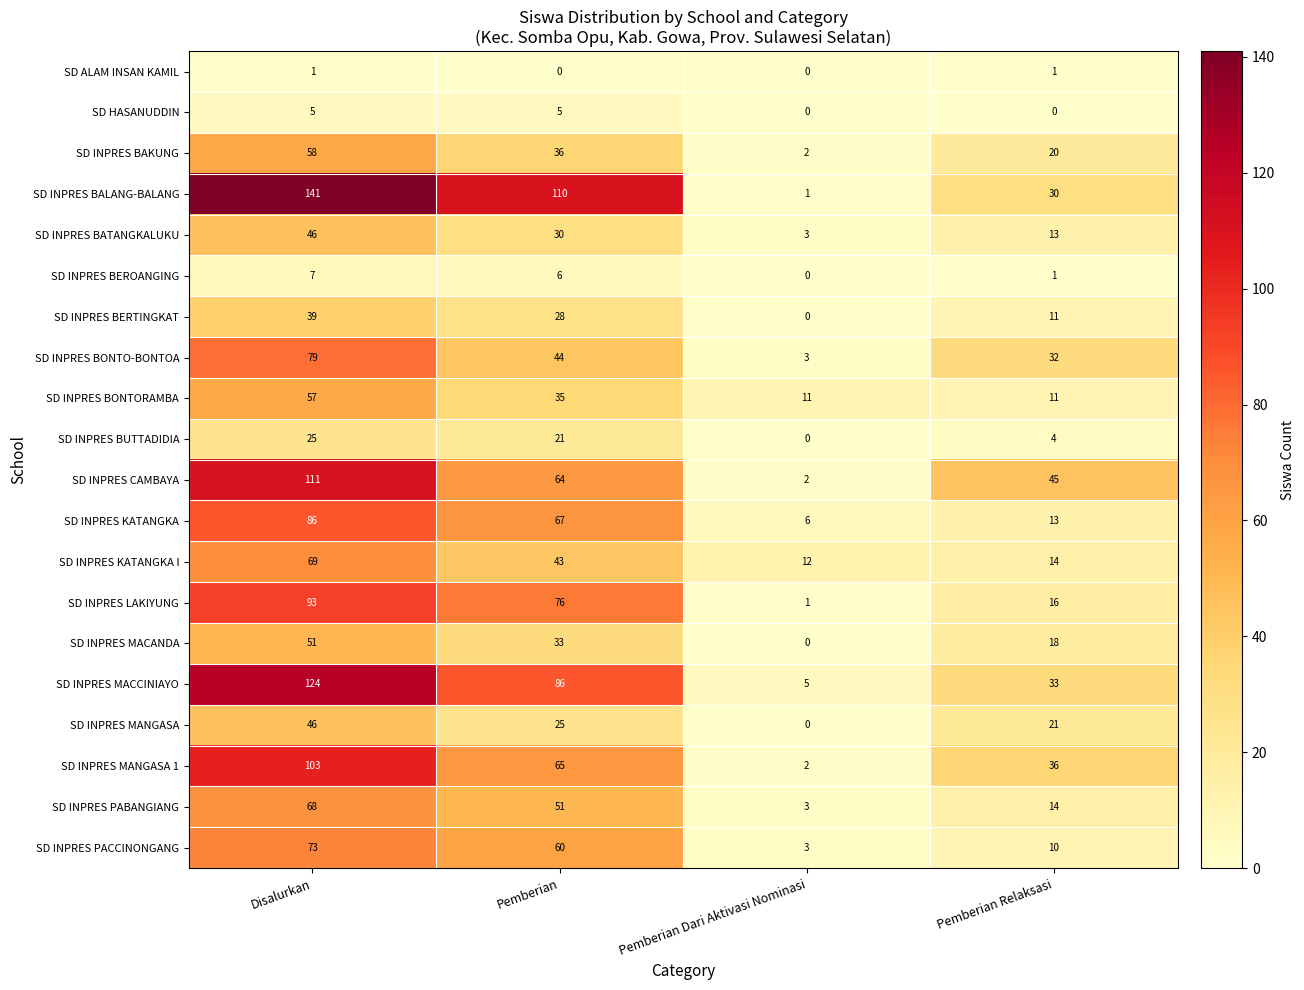

Which series has the largest range (max minus min)?

SD INPRES BALANG-BALANG